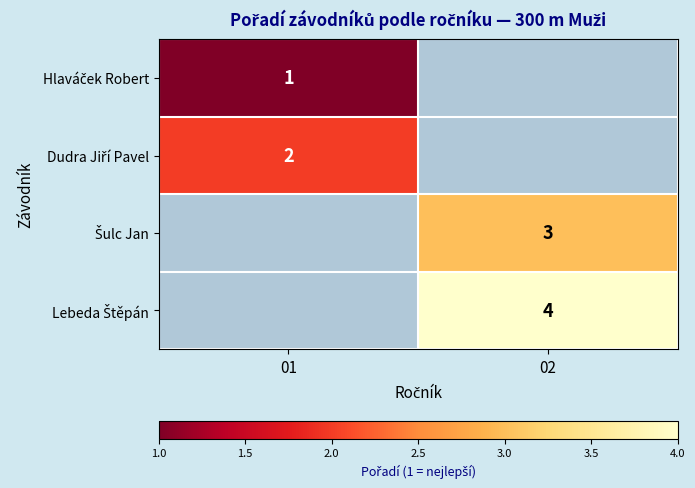

How many series are shown in this chart?

4